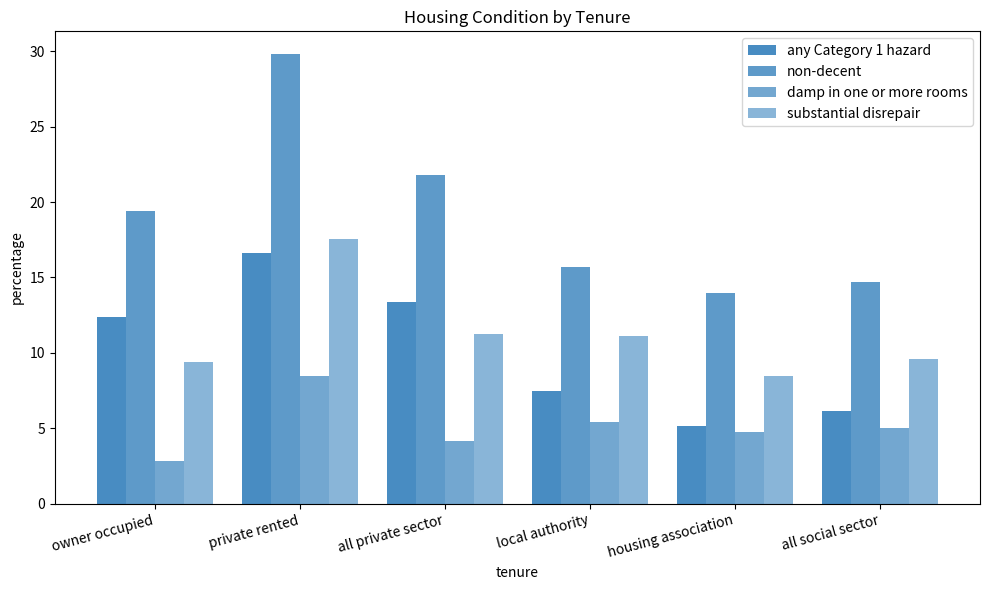

Is the value of damp in one or more rooms at local authority greater than the value of non-decent at local authority?

No